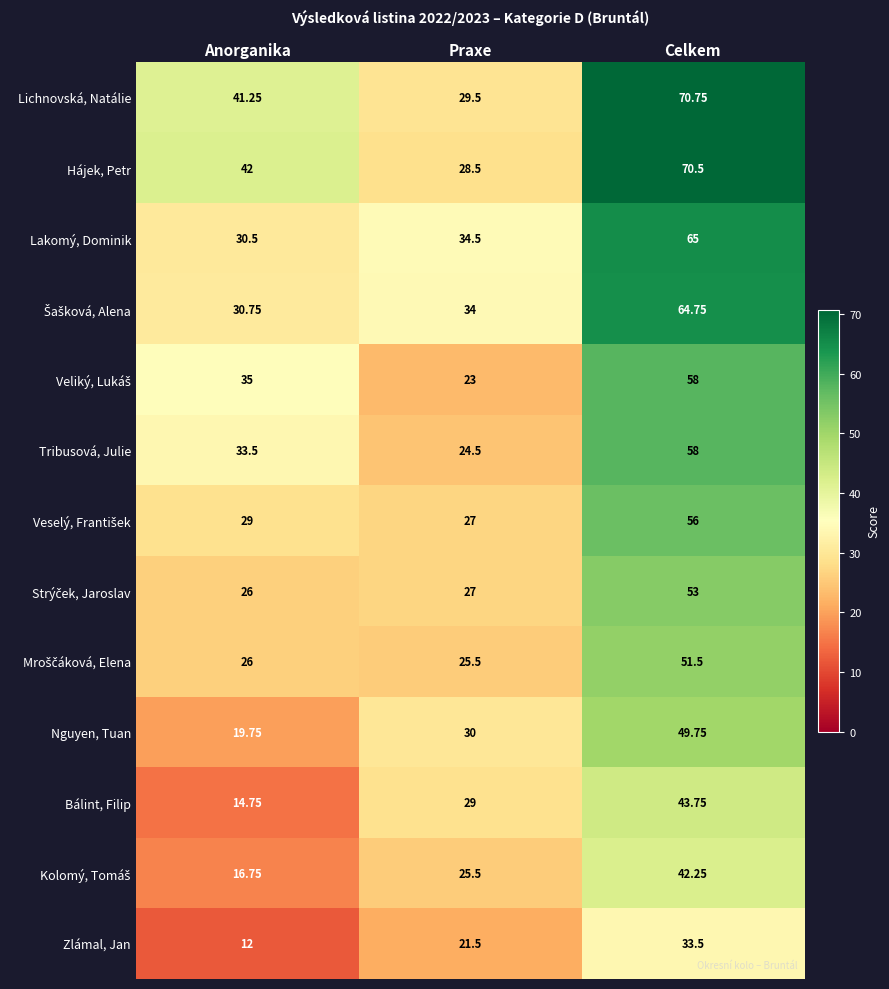

Which category has the lowest value in the Lakomý, Dominik series?

Anorganika